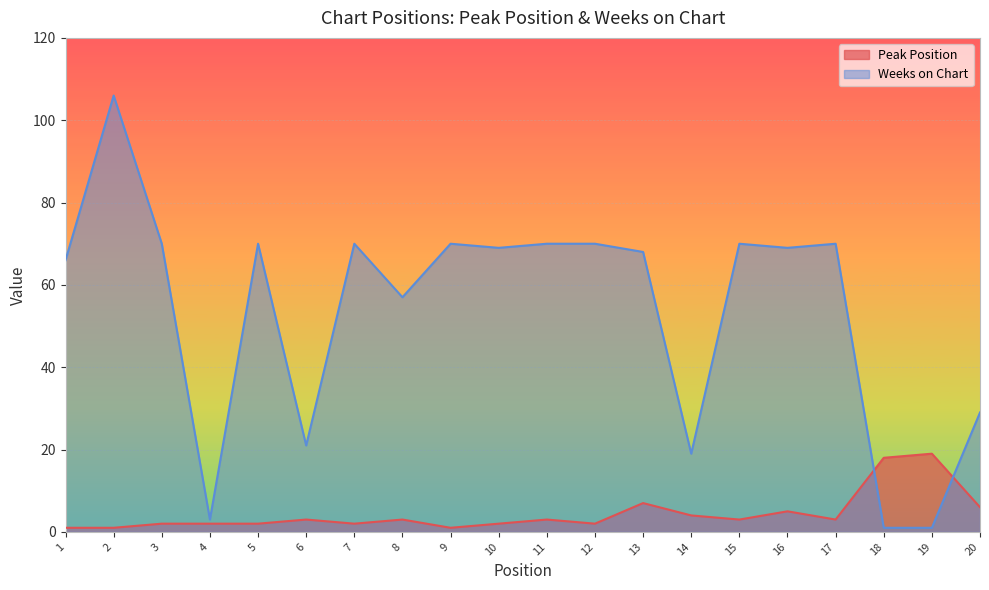

Which series has the largest total across all categories?

Weeks on Chart